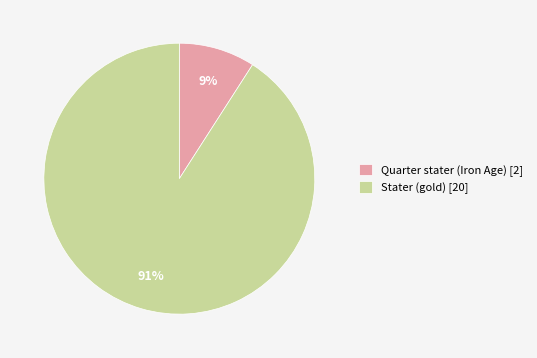

To the nearest percent, what portion does Stater (gold) represent?

91%